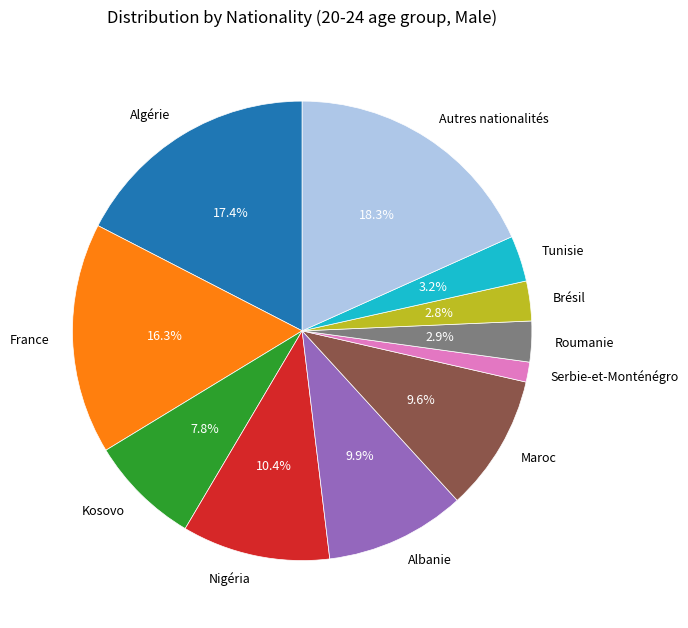

What is the total percentage of Albanie and Brésil?

12.7%